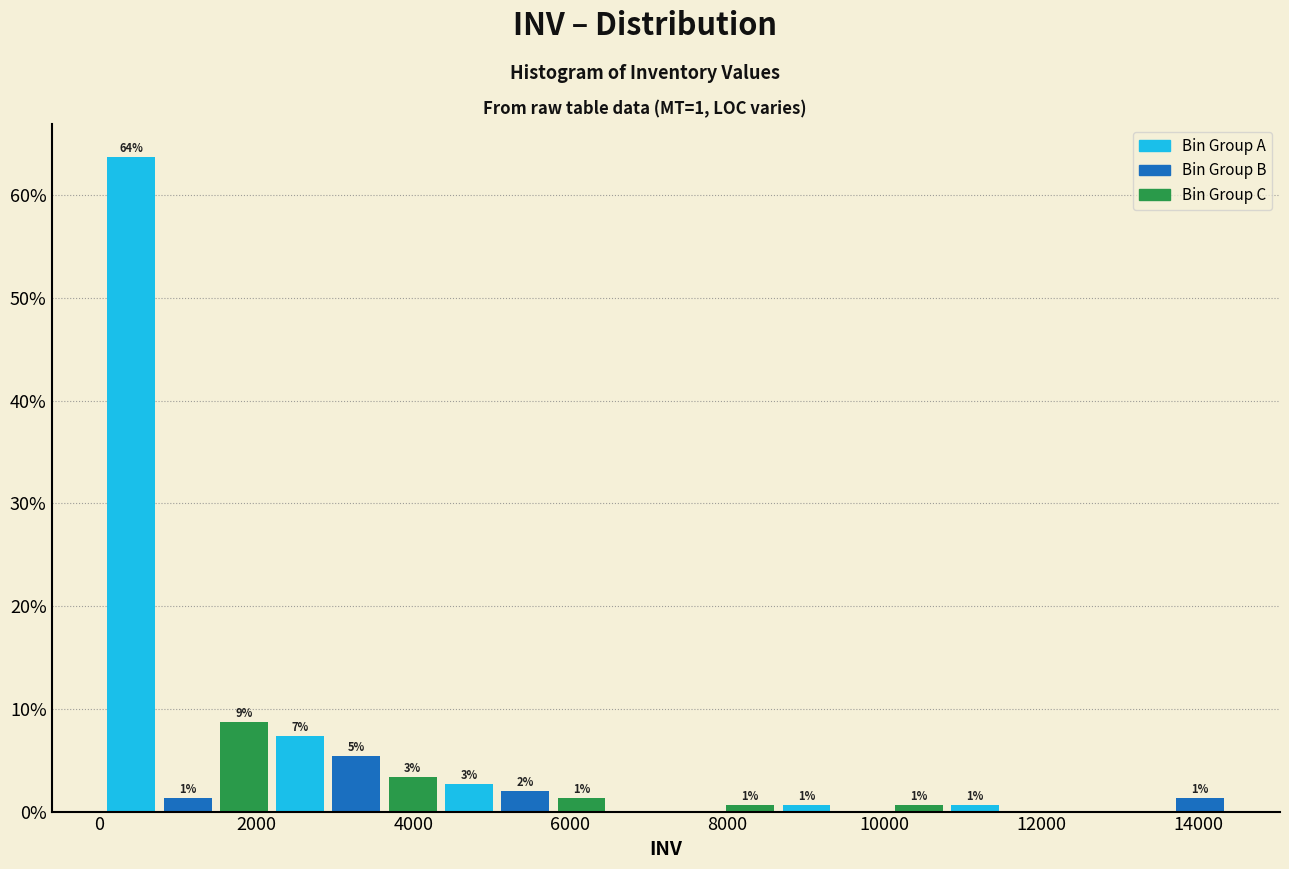

Read against the x-axis, roughly where is the centre of the tallest bar?

400